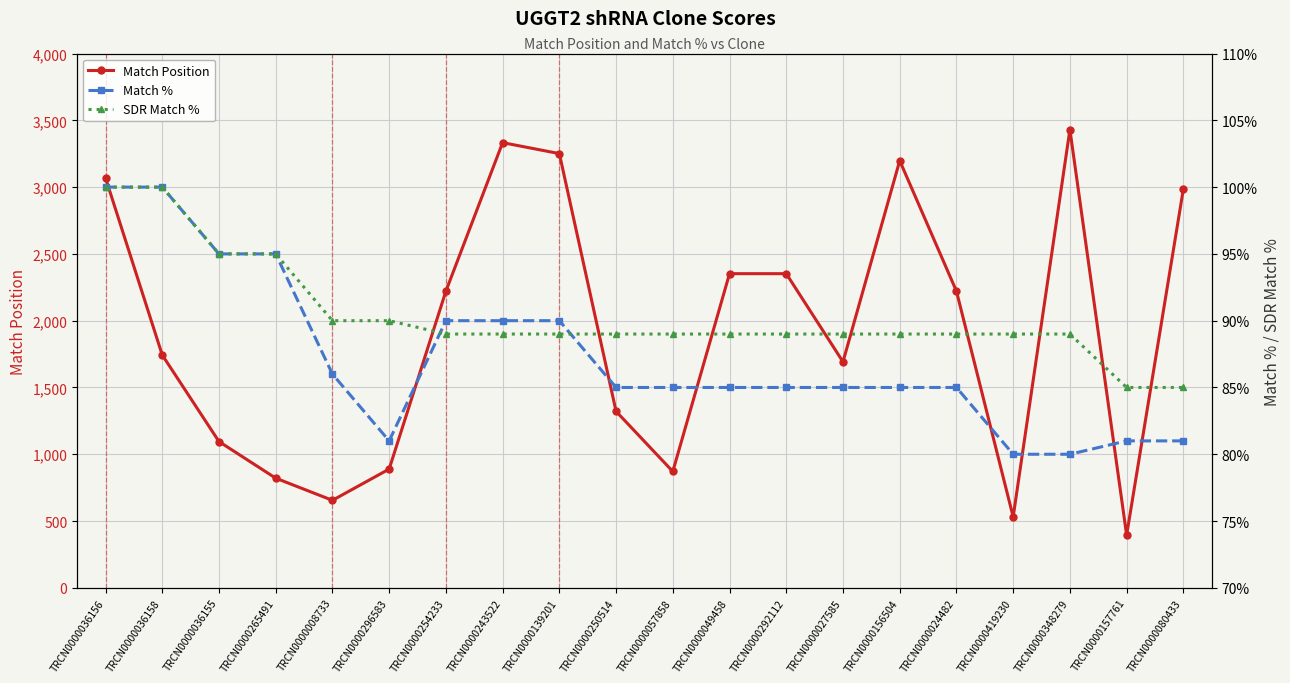

At which label is Match Position closest to 1913?

TRCN0000036158